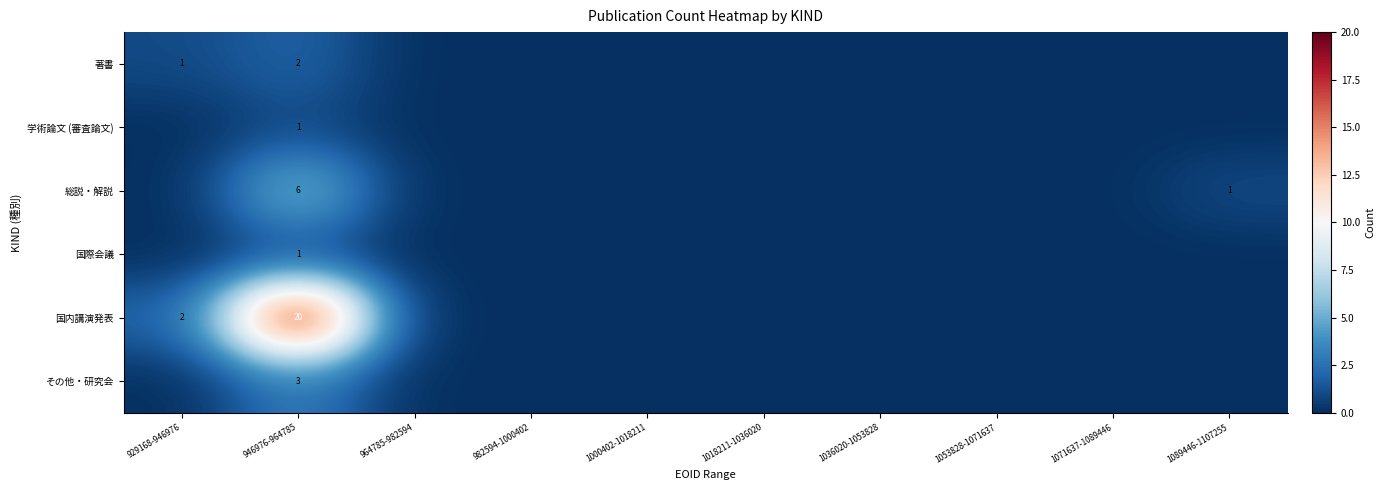

True or false: 総説・解説 has a value of 1 at 1089446-1107255.

True